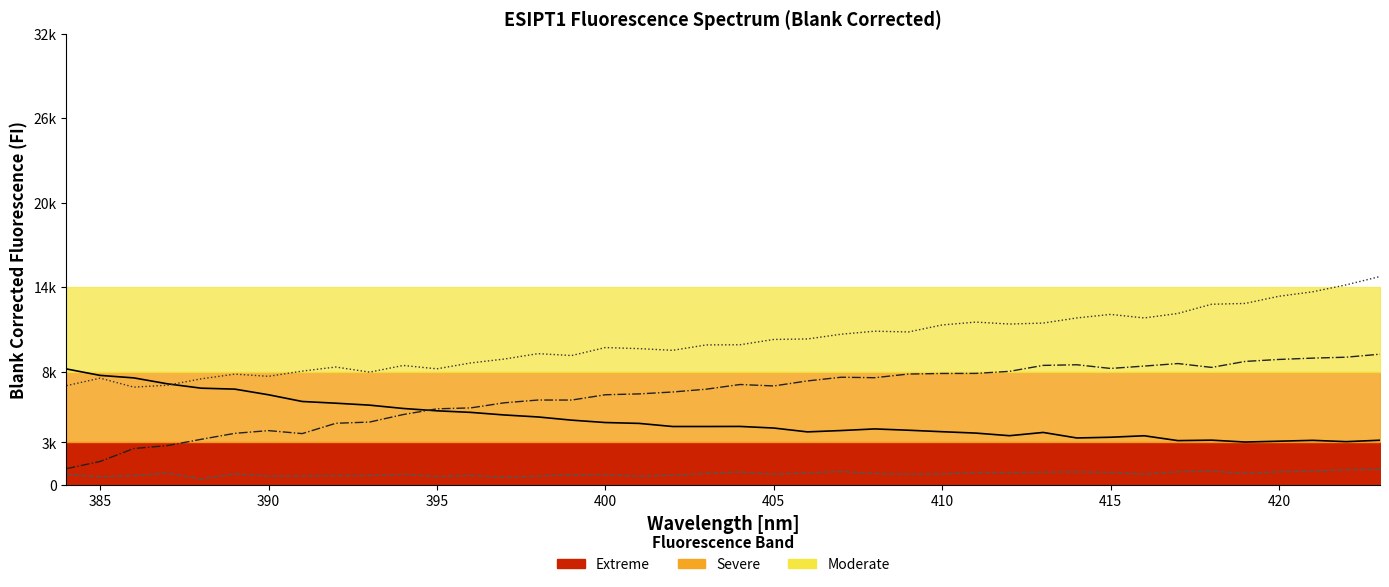

How many data points in Sample X1 are above 4130?

19